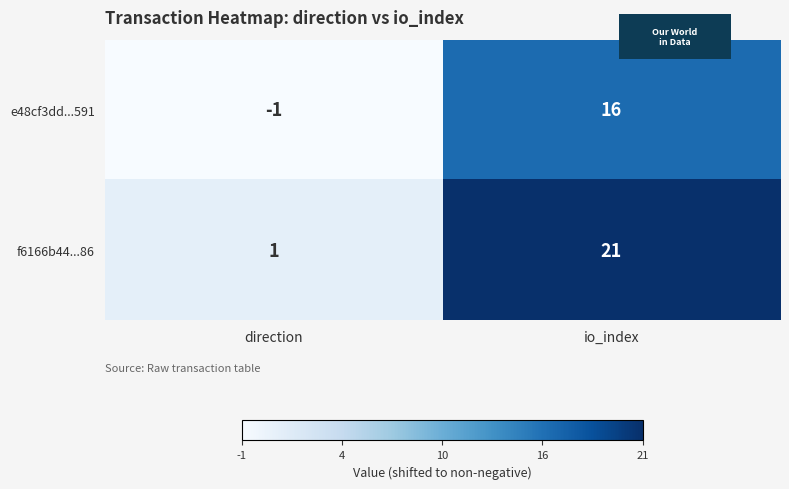

What is the sum of the e48cf3dd...591 values at direction and io_index?

15